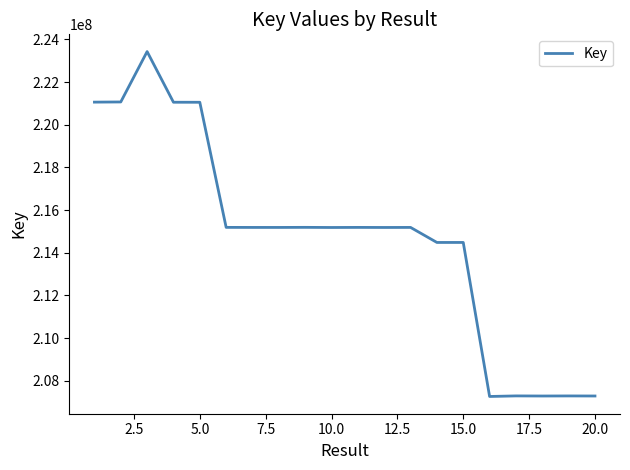

What is the difference between the maximum and minimum values?

16155828